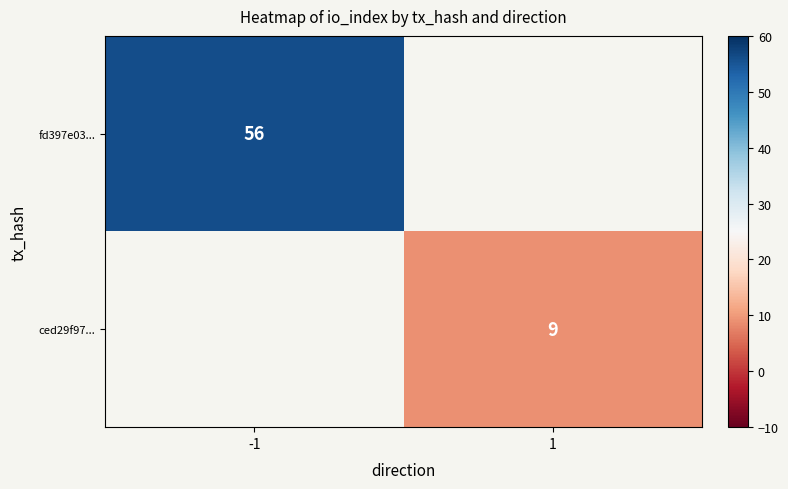

At which category does the chart reach its minimum across all series?

1